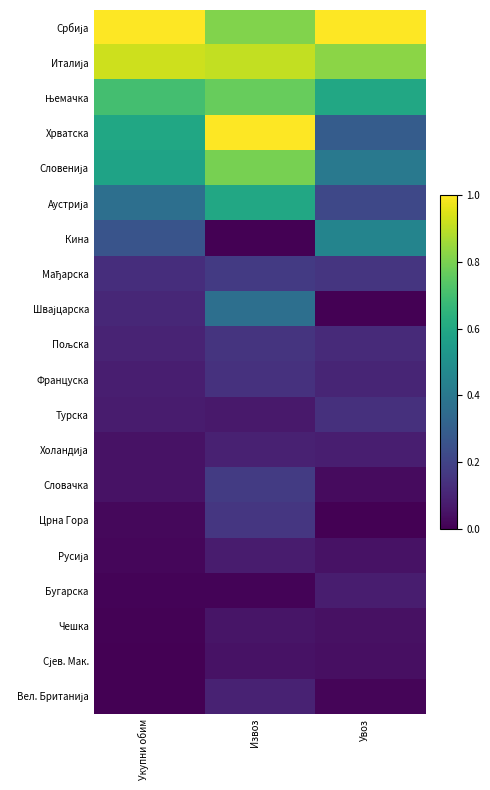

How many distinct data groups are displayed?

20